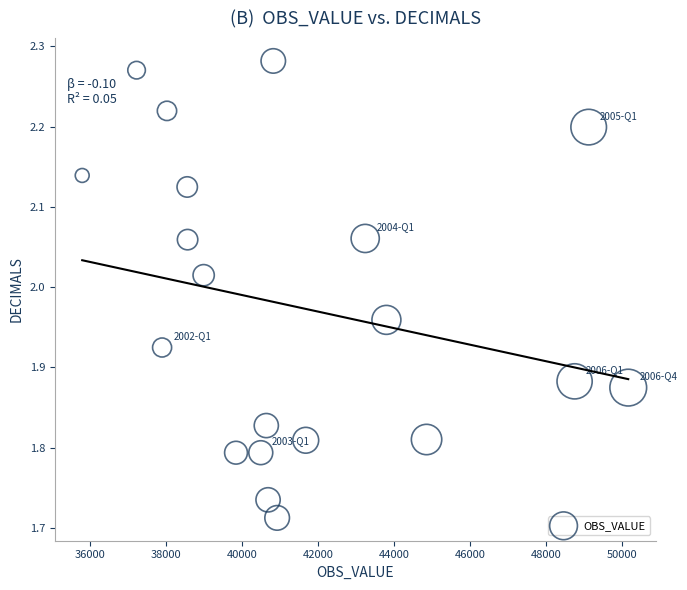

What is the range of X values (max minus min)?

14354.7